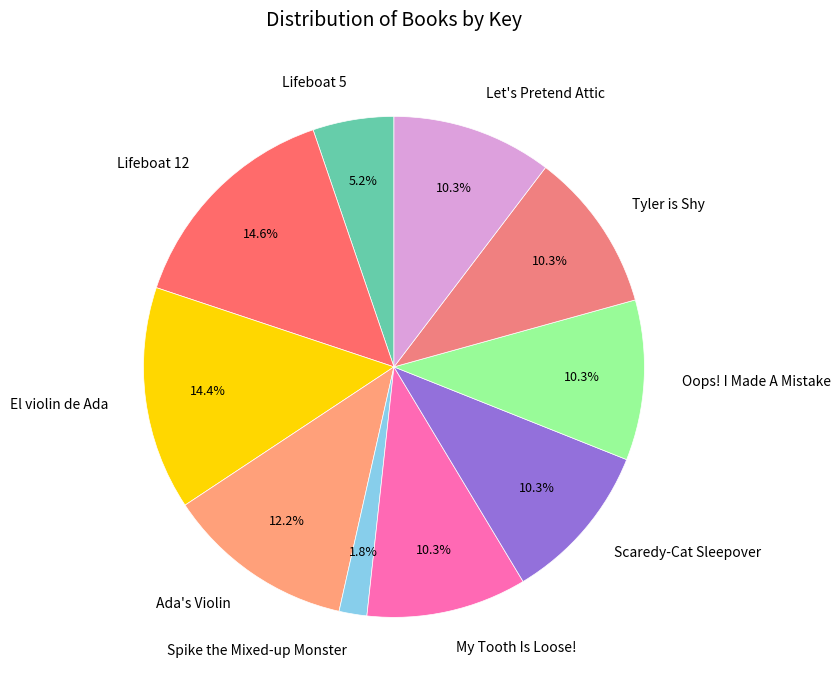

Is there a majority slice in this chart?

No